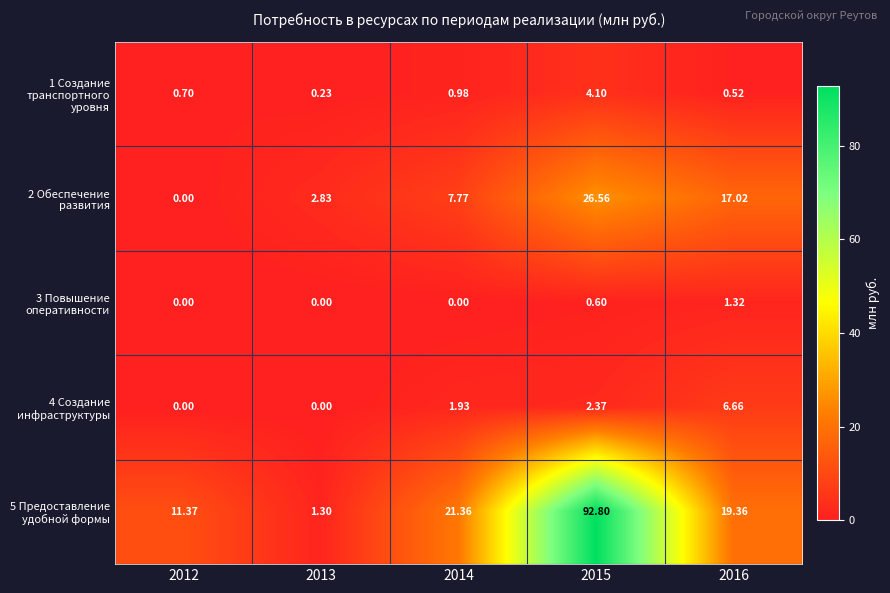

Is the value of 5 Предоставление удобной формы at 2016 greater than the value of 1 Создание транспортного уровня at 2013?

Yes